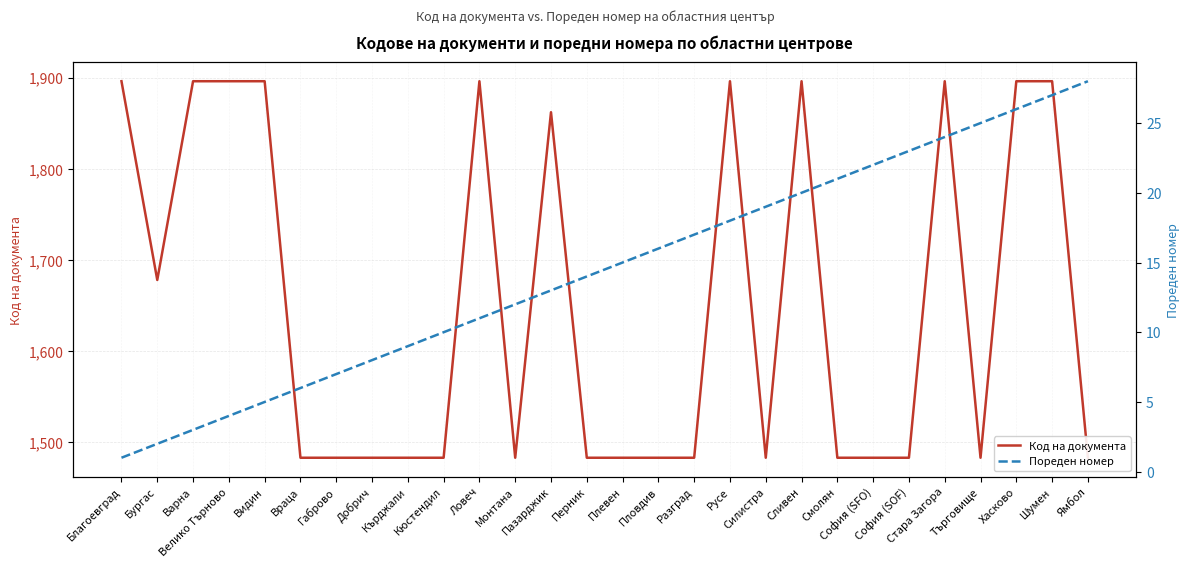

How many lines are shown in the chart?

2